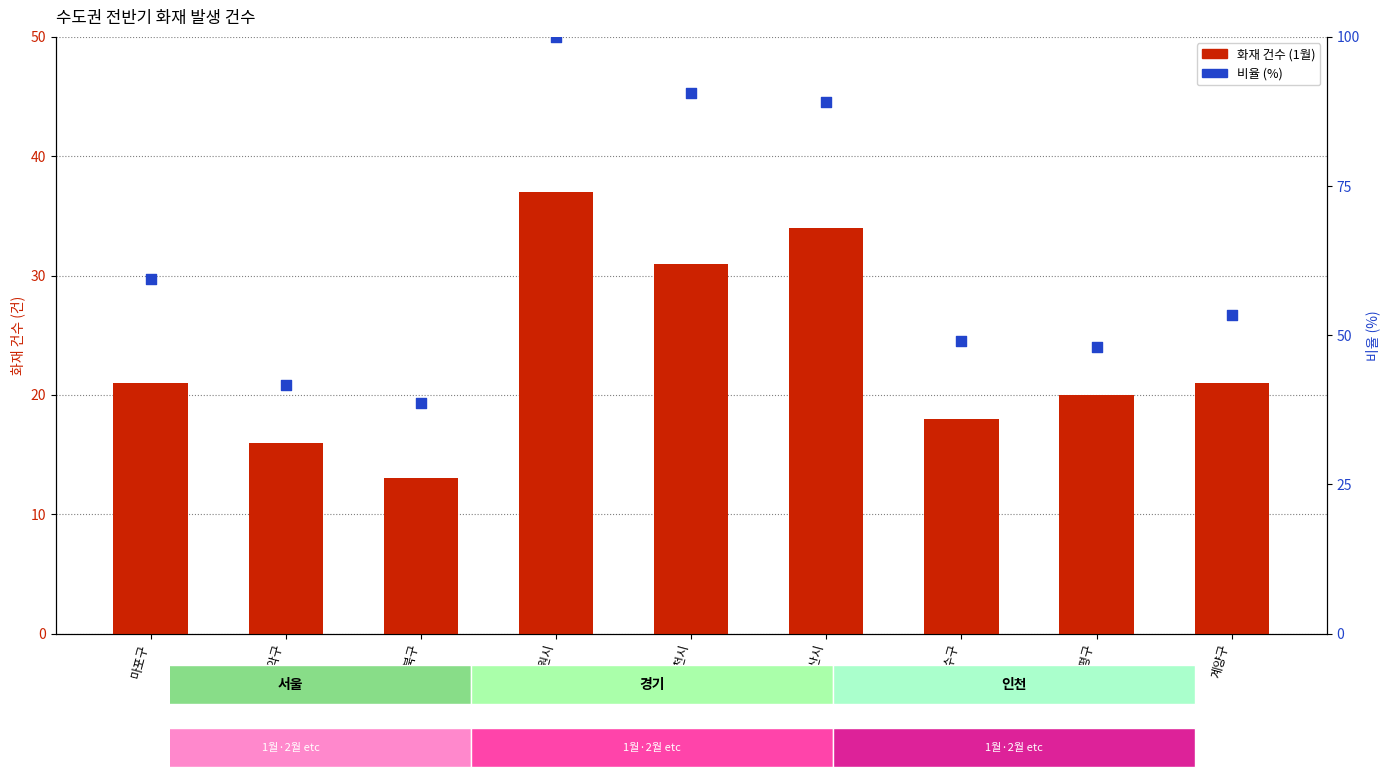

At which category is the sum across all series the highest?

수원시